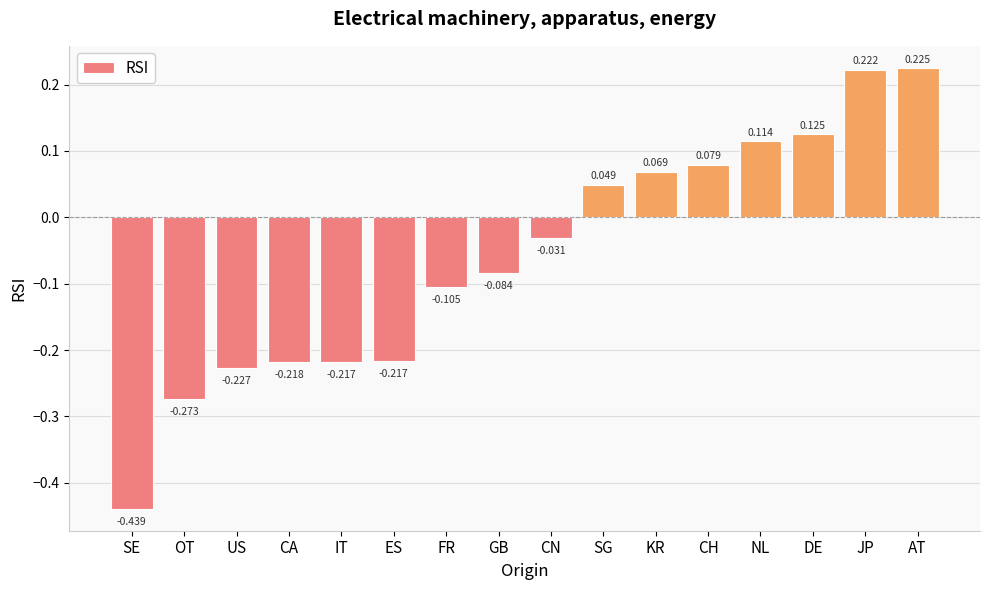

Where does the data first go above 0?

SG